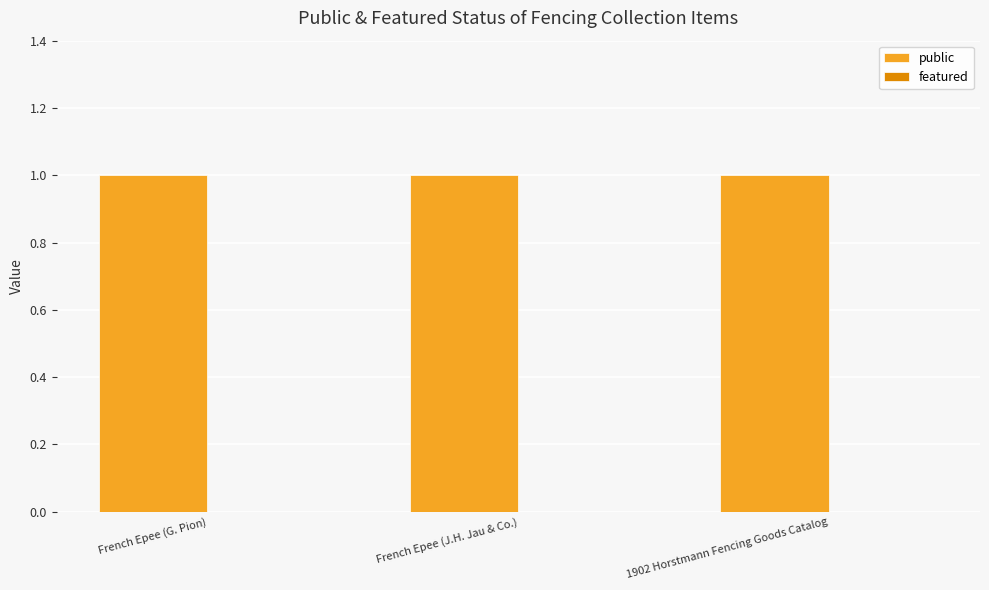

At which label is featured closest to 0?

French Epee (G. Pion)